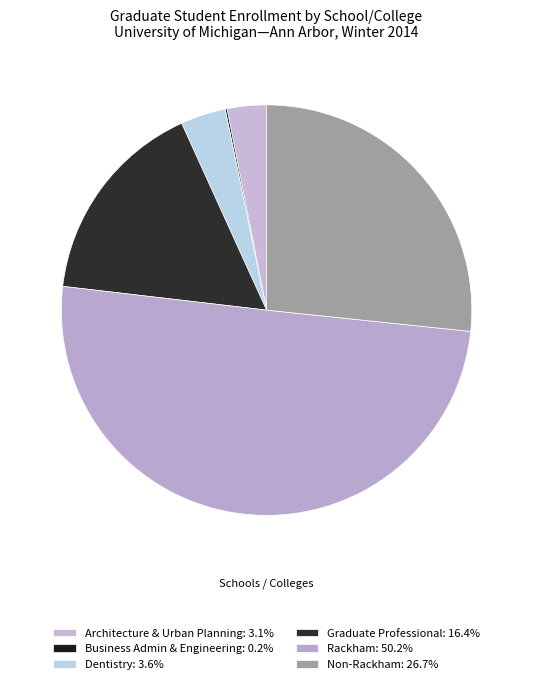

Does Business Admin & Engineering account for over 50% of the chart?

No